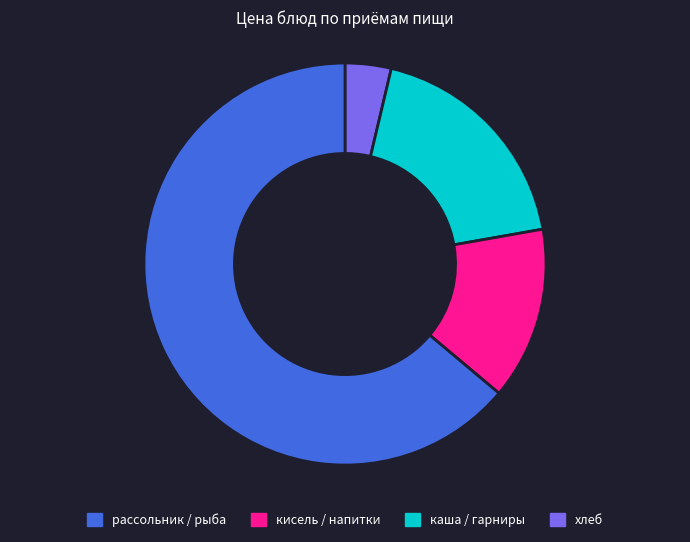

Is there a majority slice in this chart?

Yes